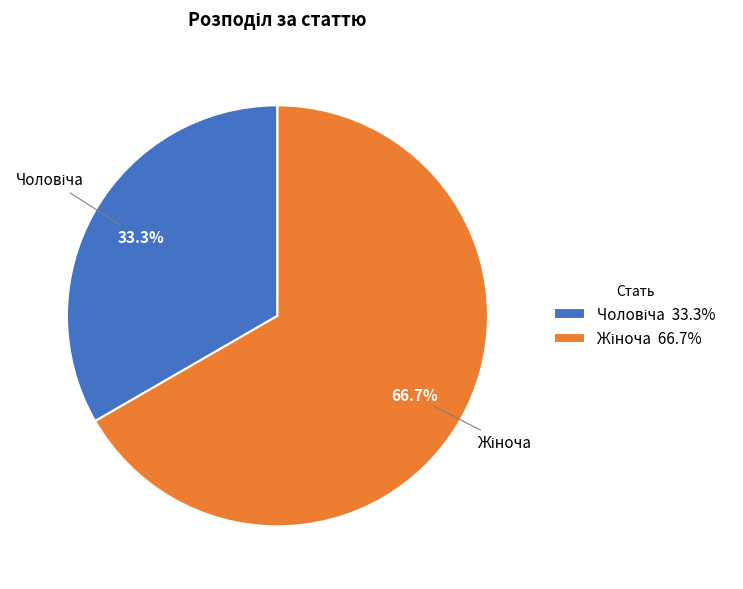

Is there any slice that represents more than half of the pie?

Yes